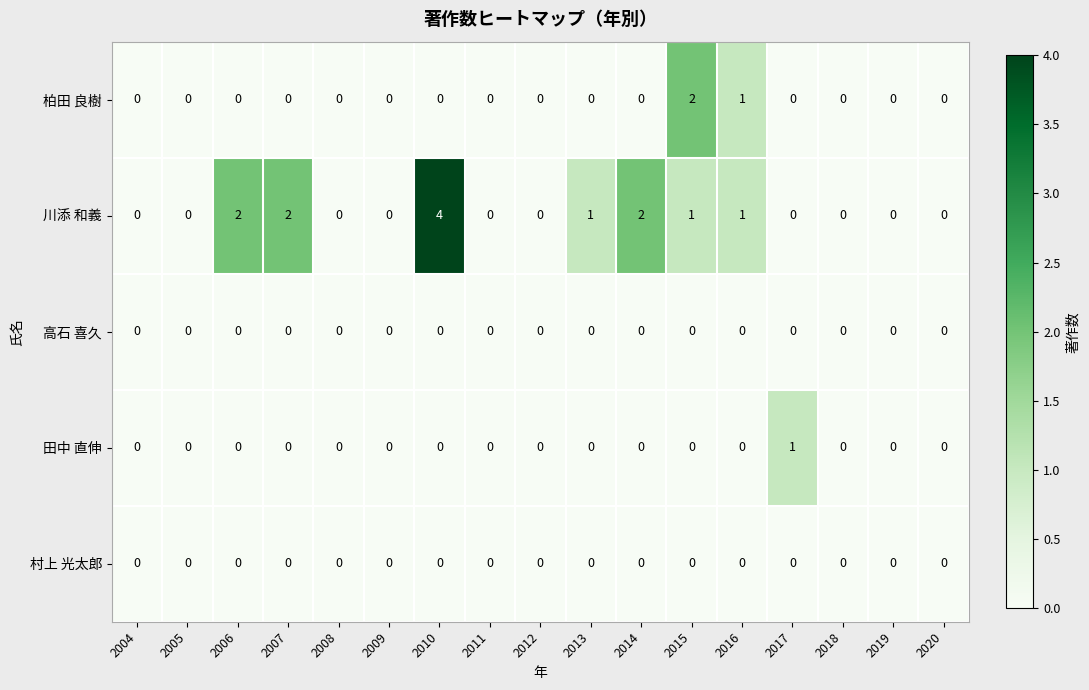

The 柏田 良樹 series shows 1 at 2014. True or false?

False